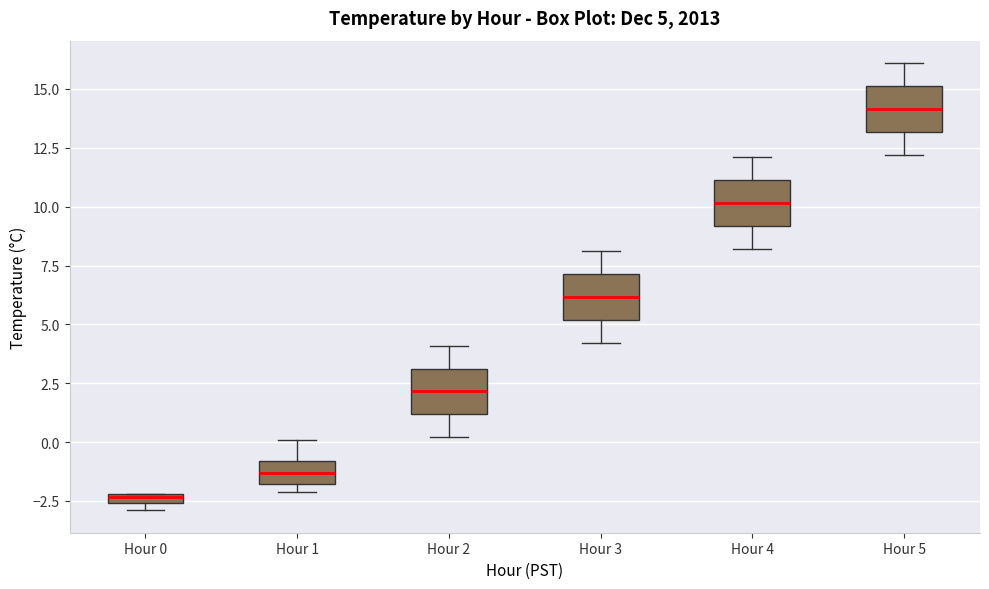

Which box's median line is the highest?

Hour 5